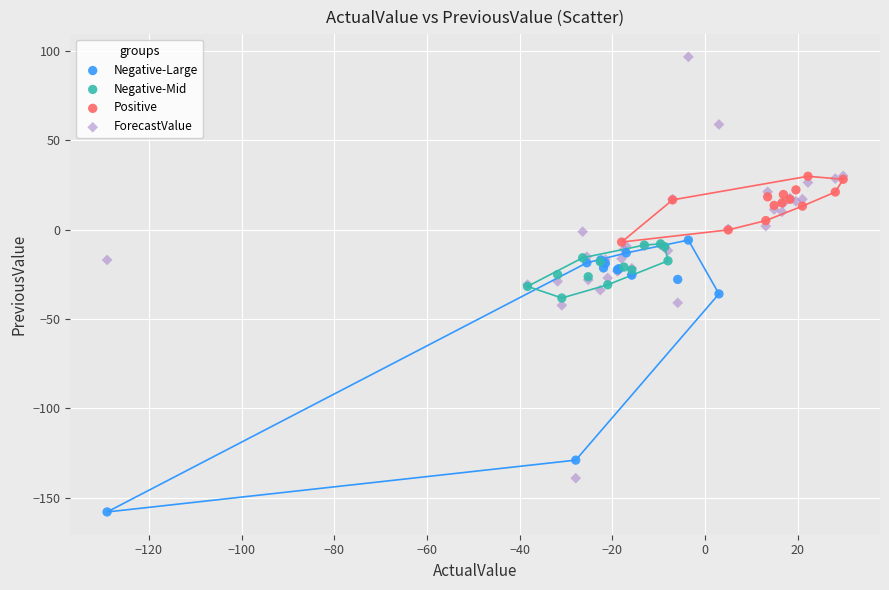

Which series contains the lowest Y value?

Negative-Large